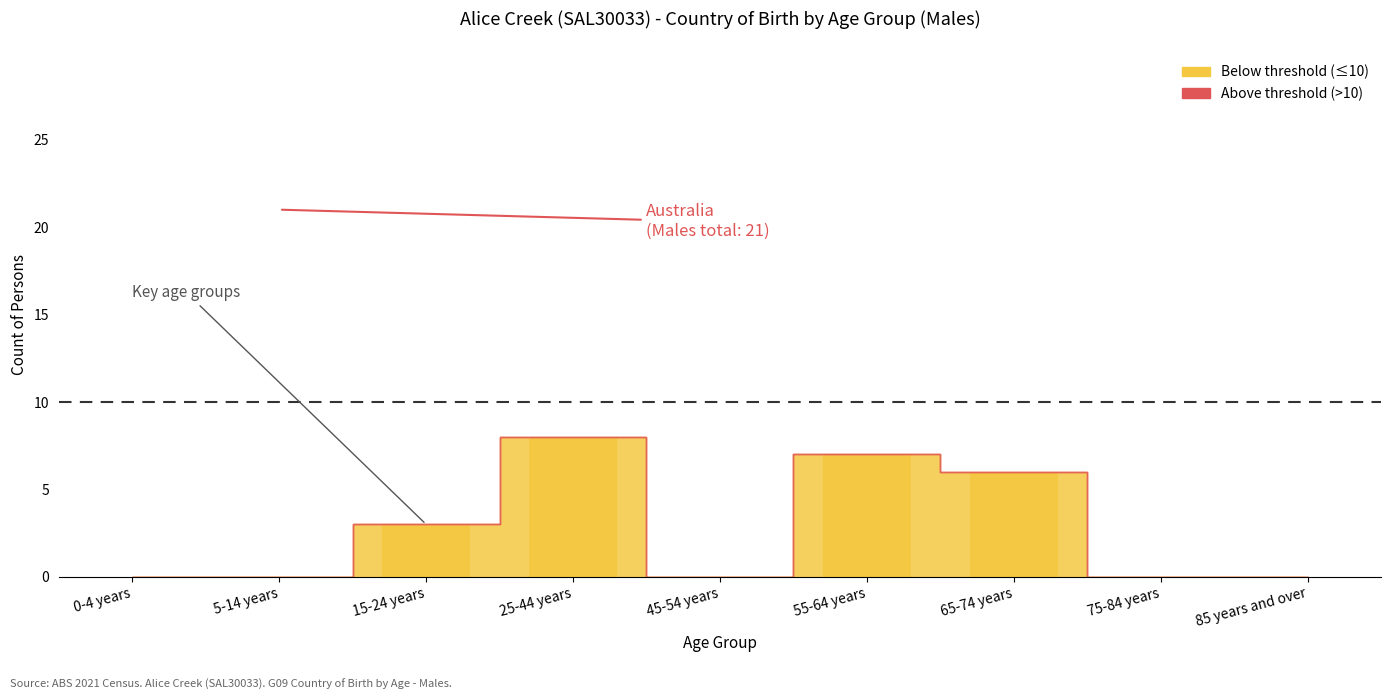

What is the change in value from 45-54 years to 55-64 years?

+7